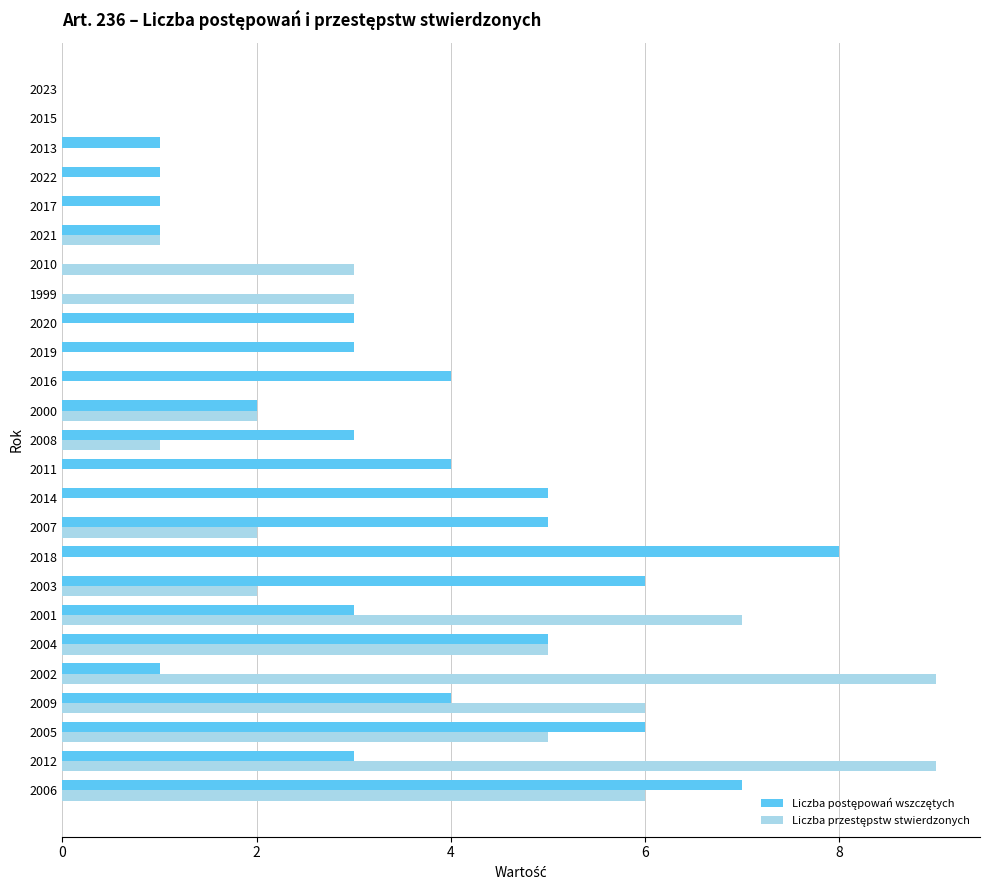

At which category is the sum across all series the highest?

2006